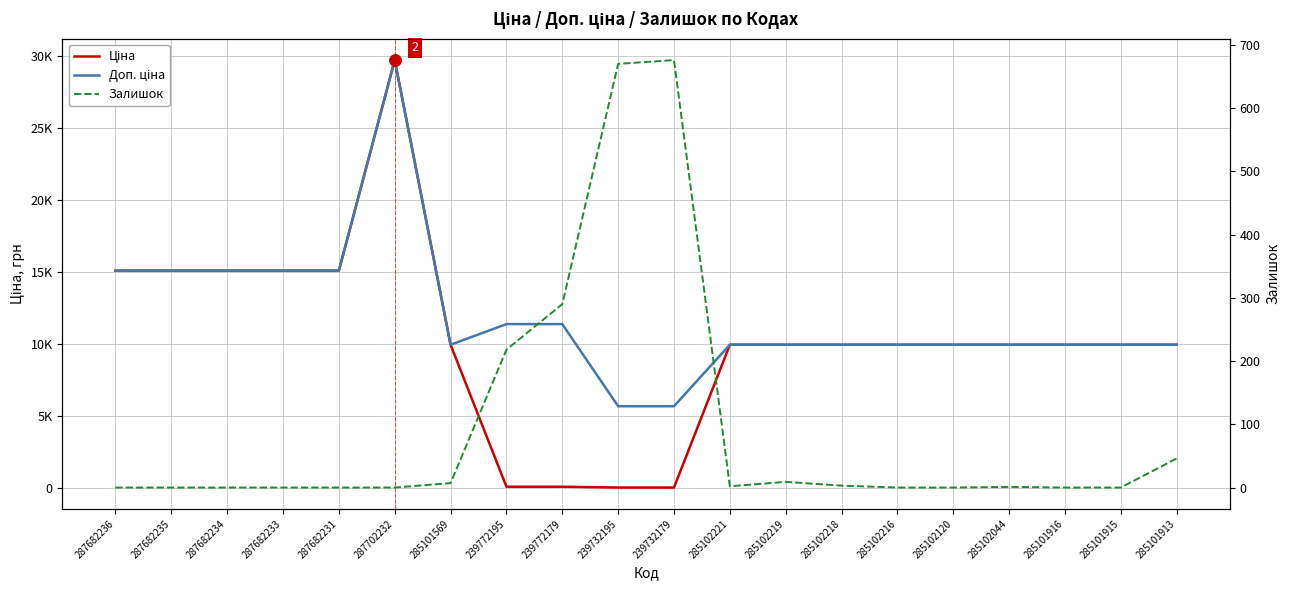

How many values in the Ціна series are below 9974?

4